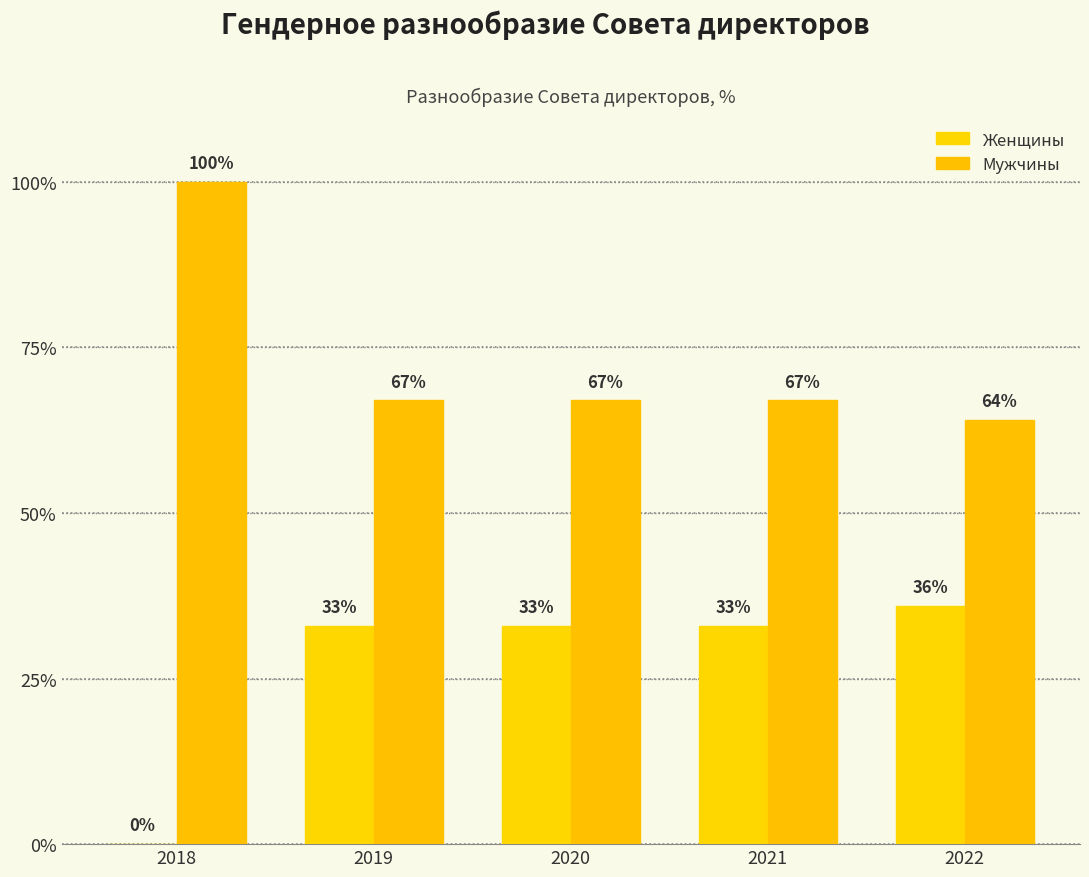

List the labels in order of Мужчины value, smallest first.

2022, 2019, 2020, 2021, 2018